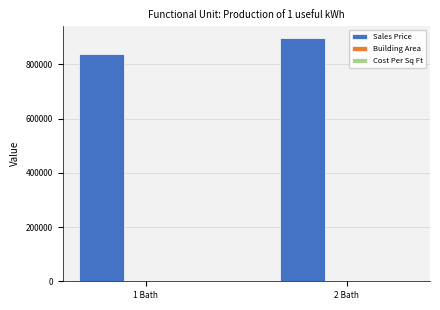

The Sales Price series shows 838000 at 1 Bath. True or false?

True